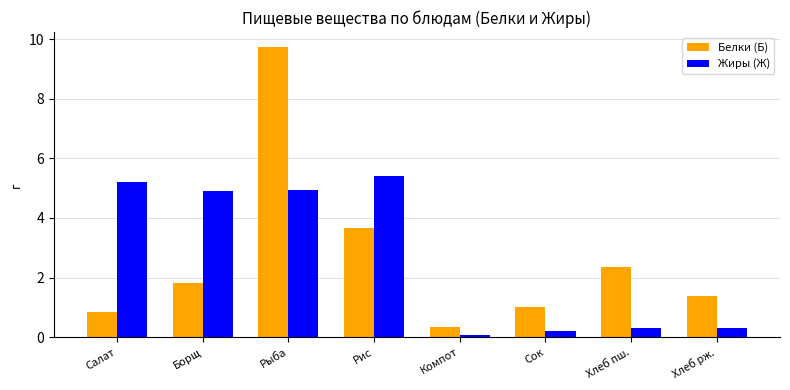

What is the spread (max minus min) of values at Сок?

0.8